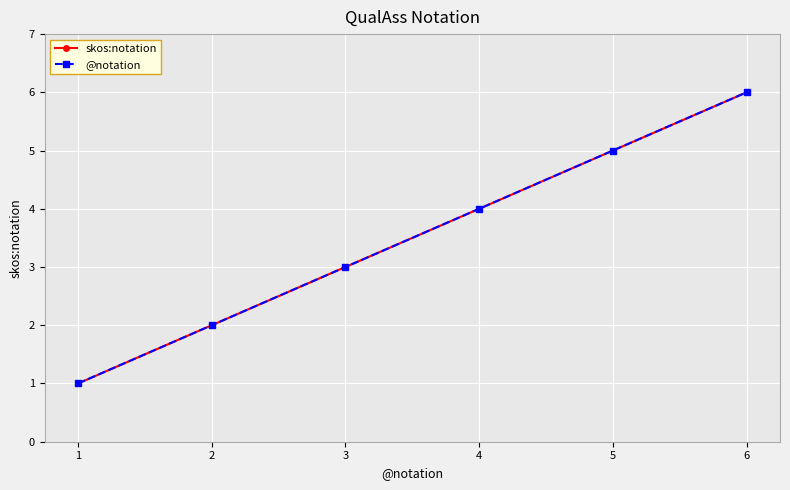

Is this an area chart (filled region under the line)?

No